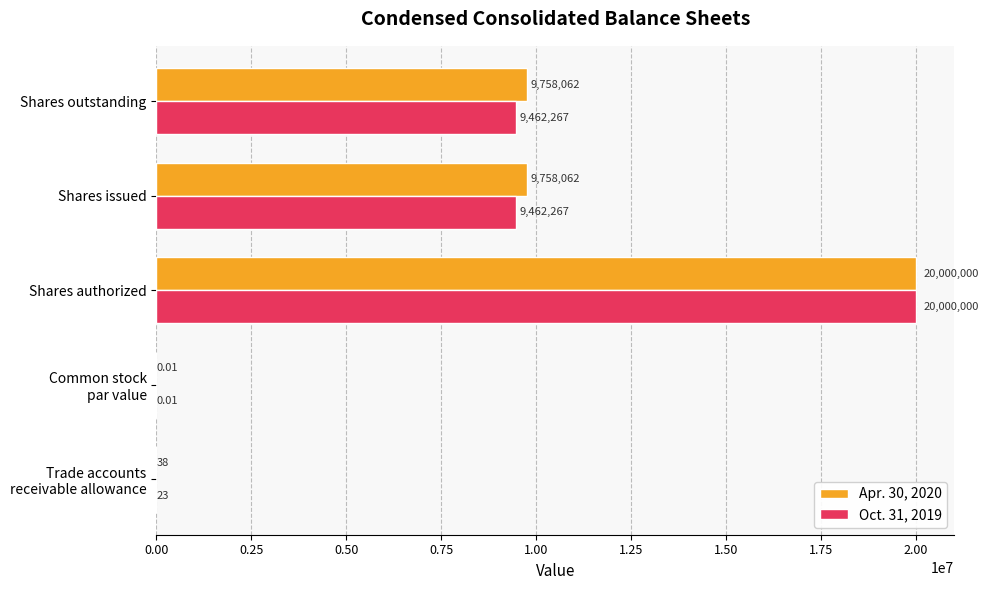

Count the number of data series in this chart.

2